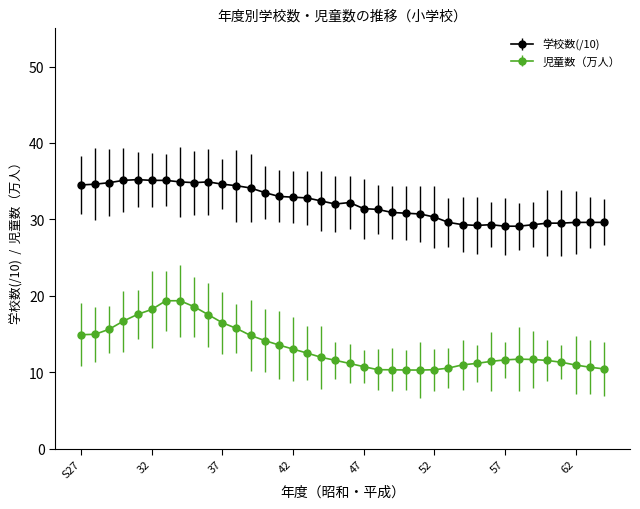

What is the smallest value displayed?

10.3